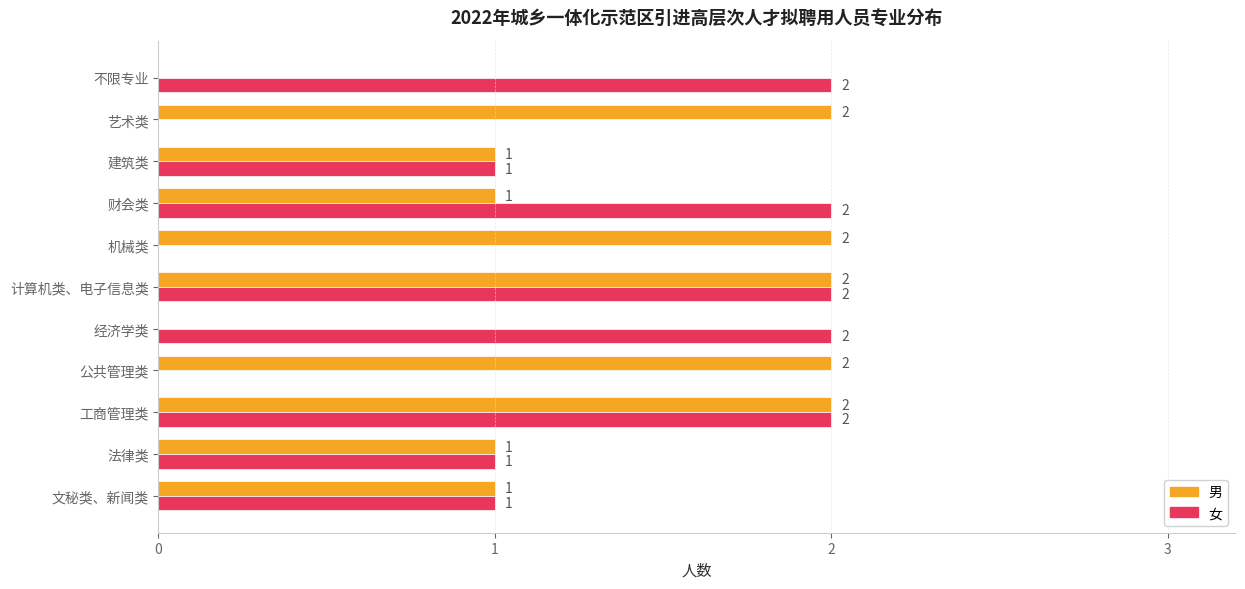

Is it true that 女 equals 1 at 文秘类、新闻类?

True